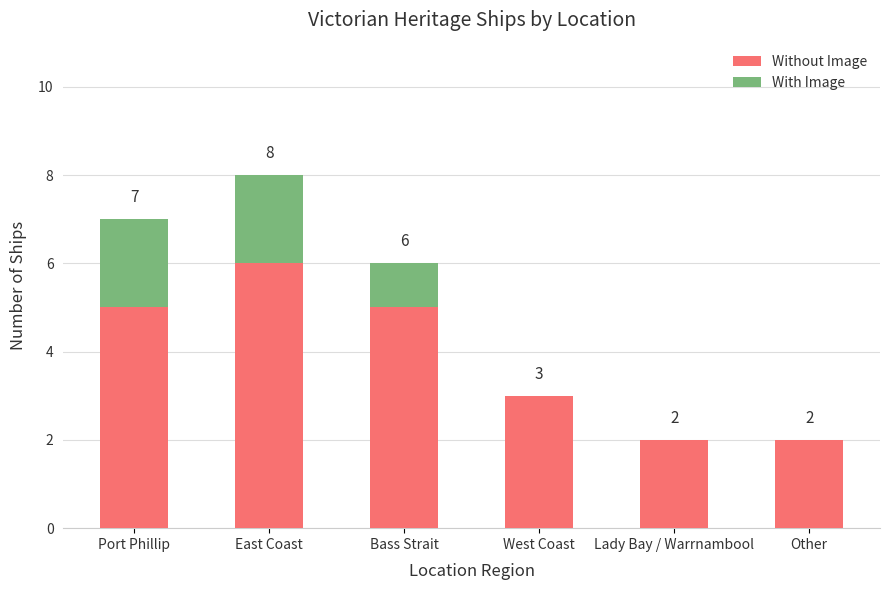

How many series are shown in this chart?

2